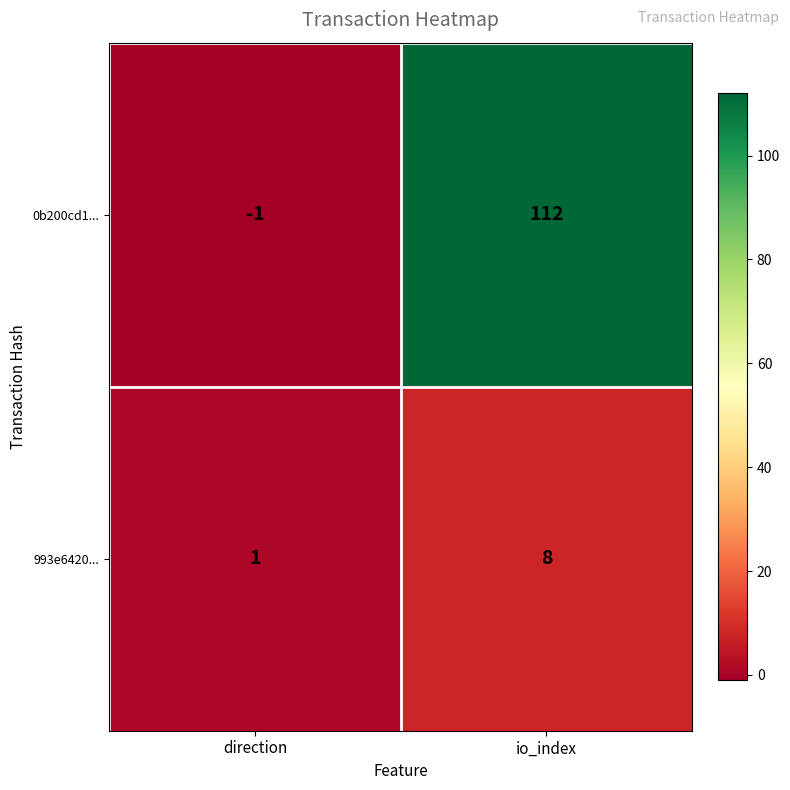

At which label is 0b200cd1... closest to 55?

direction